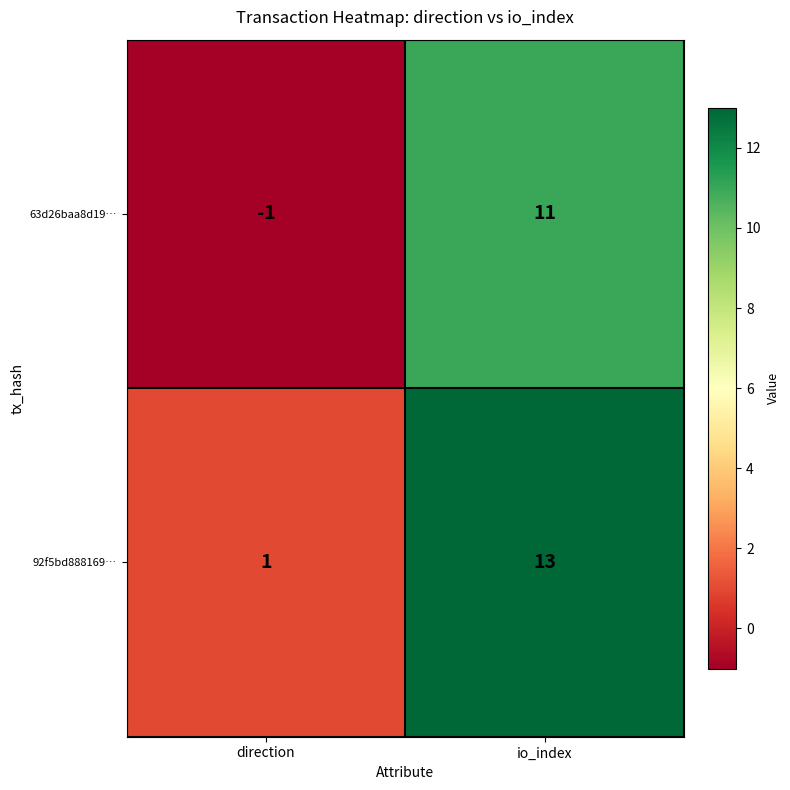

Rank the series by their maximum value, from highest to lowest.

92f5bd888169…, 63d26baa8d19…